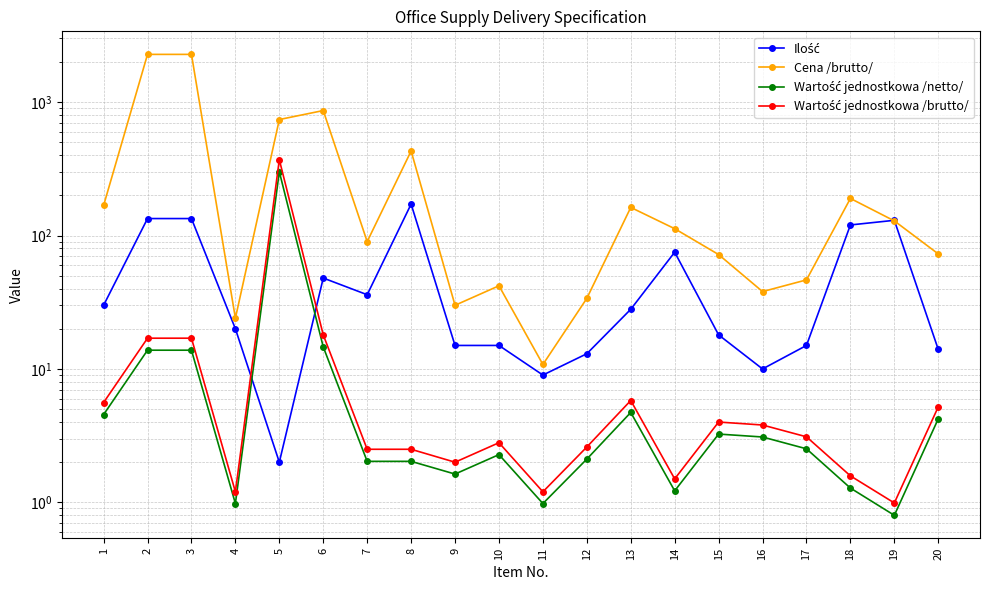

True or false: Ilość has a value of 35.1 at 19.

False